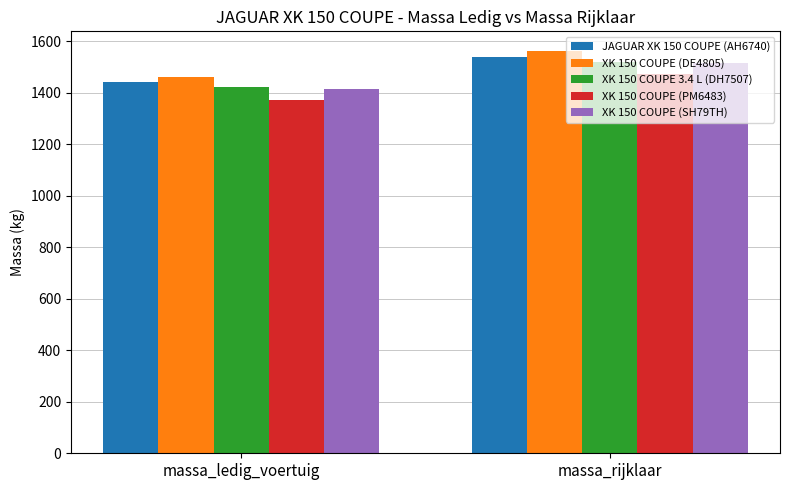

How many values in the XK 150 COUPE (PM6483) series are below 1472?

1